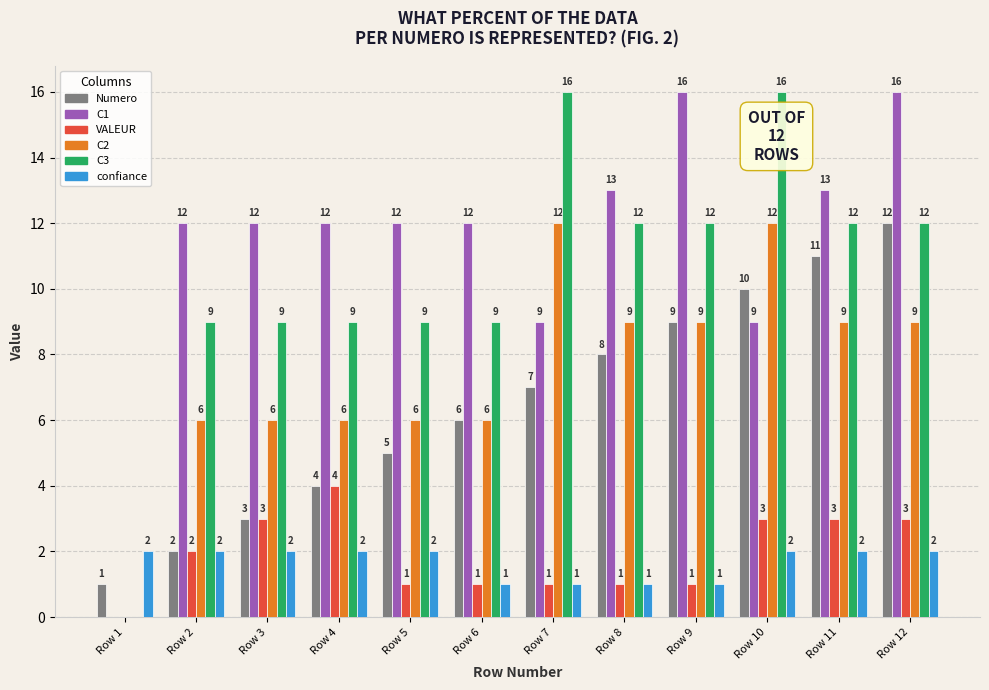

What is the difference between the VALEUR values at Row 4 and Row 10?

1